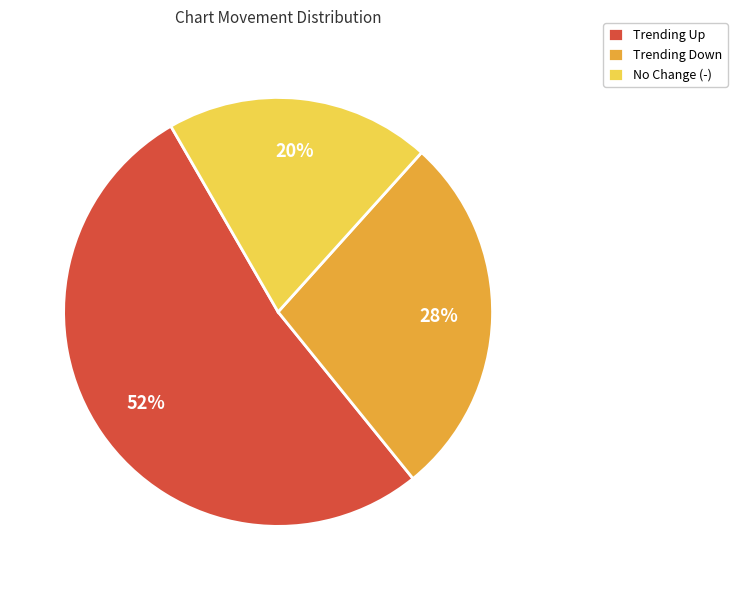

How many slices are in this pie chart?

3